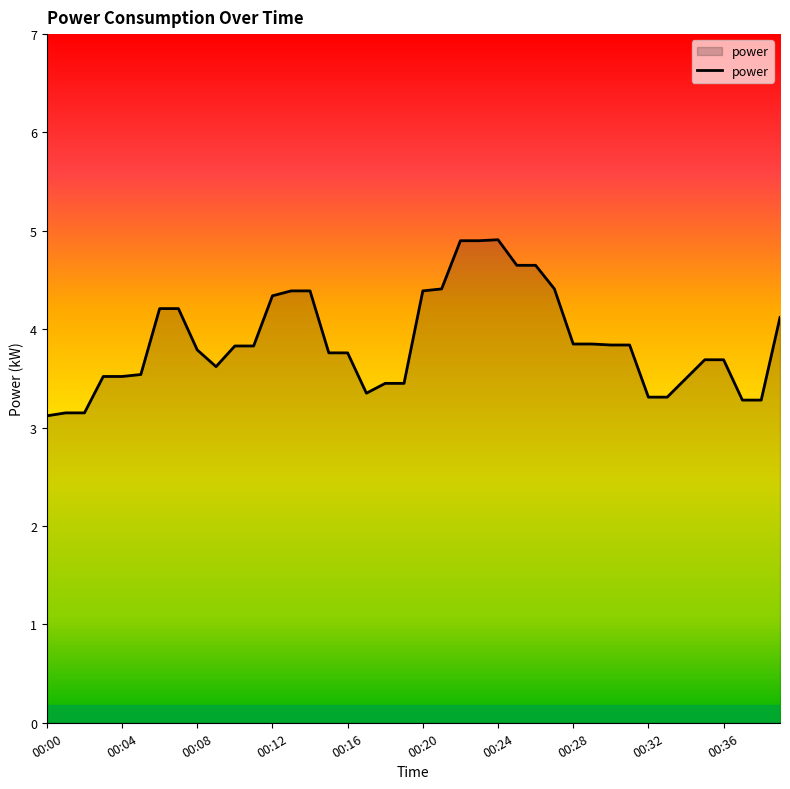

How many lines are shown in the chart?

1